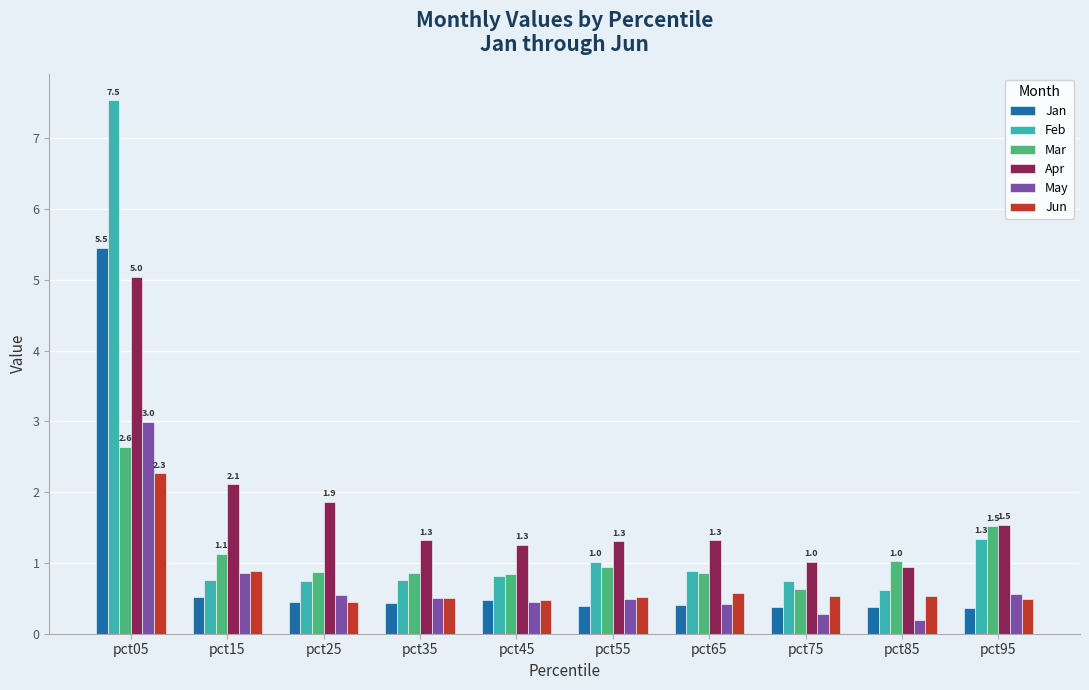

What is the difference between the maximum and minimum values in the Apr series?

4.1